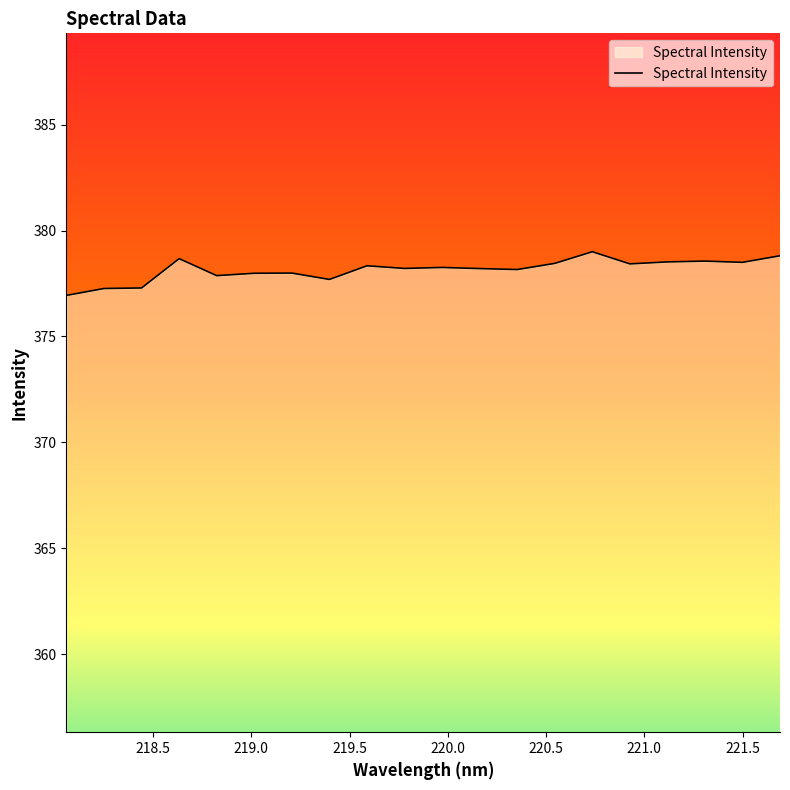

What is the minimum value shown in the chart?

376.9